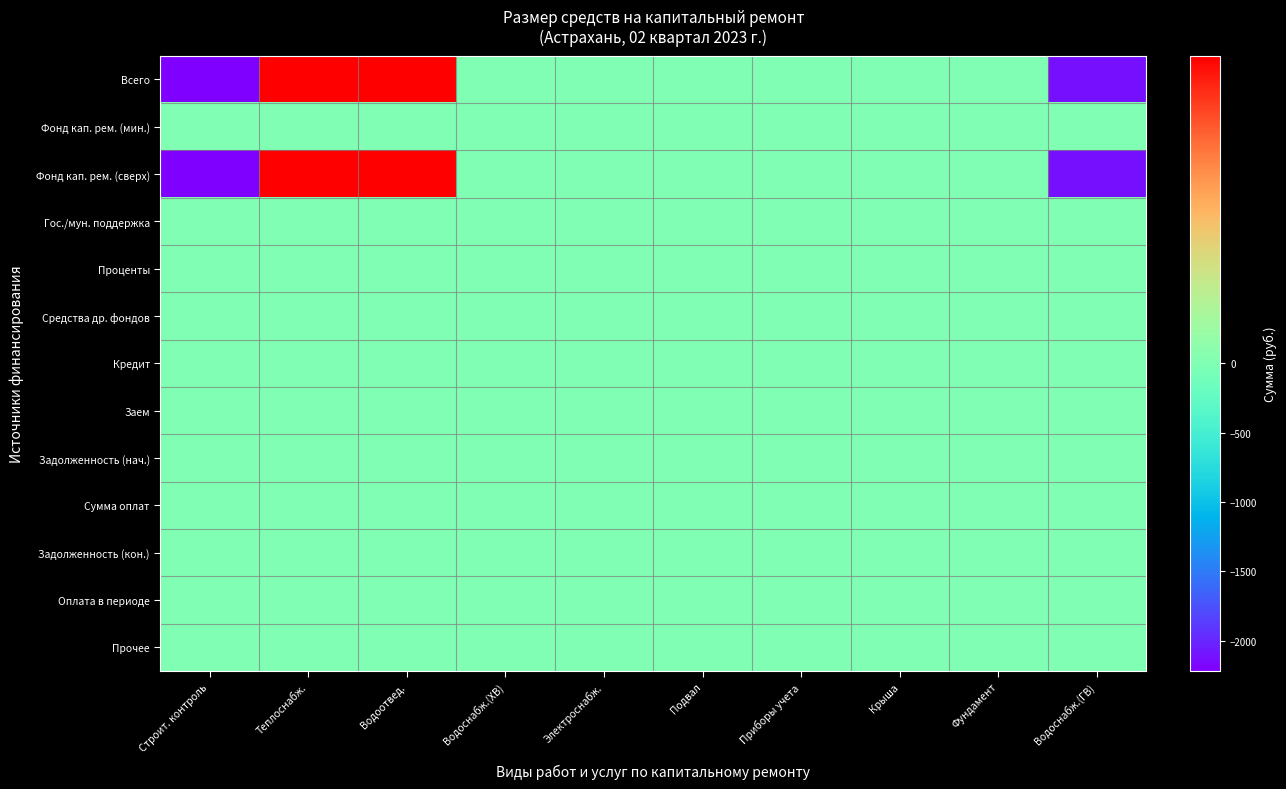

Reading left to right, extract all data points from this chart.

Всего: Строит. контроль=-2218.8	Теплоснабж.=102.4	Водоотвед.=102.0	Водоснабж.(ХВ)=0.3	Электроснабж.=0.0	Подвал=0.0	Приборы учета=0.0	Крыша=0.0	Фундамент=0.0	Водоснабж.(ГВ)=-2116.4
Фонд кап. рем. (мин.): Строит. контроль=0.0	Теплоснабж.=0.0	Водоотвед.=0.0	Водоснабж.(ХВ)=0.0	Электроснабж.=0.0	Подвал=0.0	Приборы учета=0.0	Крыша=0.0	Фундамент=0.0	Водоснабж.(ГВ)=0.0
Фонд кап. рем. (сверх): Строит. контроль=-2218.8	Теплоснабж.=102.4	Водоотвед.=102.0	Водоснабж.(ХВ)=0.3	Электроснабж.=0.0	Подвал=0.0	Приборы учета=0.0	Крыша=0.0	Фундамент=0.0	Водоснабж.(ГВ)=-2116.4
Гос./мун. поддержка: Строит. контроль=0.0	Теплоснабж.=0.0	Водоотвед.=0.0	Водоснабж.(ХВ)=0.0	Электроснабж.=0.0	Подвал=0.0	Приборы учета=0.0	Крыша=0.0	Фундамент=0.0	Водоснабж.(ГВ)=0.0
Проценты: Строит. контроль=0.0	Теплоснабж.=0.0	Водоотвед.=0.0	Водоснабж.(ХВ)=0.0	Электроснабж.=0.0	Подвал=0.0	Приборы учета=0.0	Крыша=0.0	Фундамент=0.0	Водоснабж.(ГВ)=0.0
Средства др. фондов: Строит. контроль=0.0	Теплоснабж.=0.0	Водоотвед.=0.0	Водоснабж.(ХВ)=0.0	Электроснабж.=0.0	Подвал=0.0	Приборы учета=0.0	Крыша=0.0	Фундамент=0.0	Водоснабж.(ГВ)=0.0
Кредит: Строит. контроль=0.0	Теплоснабж.=0.0	Водоотвед.=0.0	Водоснабж.(ХВ)=0.0	Электроснабж.=0.0	Подвал=0.0	Приборы учета=0.0	Крыша=0.0	Фундамент=0.0	Водоснабж.(ГВ)=0.0
Заем: Строит. контроль=0.0	Теплоснабж.=0.0	Водоотвед.=0.0	Водоснабж.(ХВ)=0.0	Электроснабж.=0.0	Подвал=0.0	Приборы учета=0.0	Крыша=0.0	Фундамент=0.0	Водоснабж.(ГВ)=0.0
Задолженность (нач.): Строит. контроль=0.0	Теплоснабж.=0.0	Водоотвед.=0.0	Водоснабж.(ХВ)=0.0	Электроснабж.=0.0	Подвал=0.0	Приборы учета=0.0	Крыша=0.0	Фундамент=0.0	Водоснабж.(ГВ)=0.0
Сумма оплат: Строит. контроль=0.0	Теплоснабж.=0.0	Водоотвед.=0.0	Водоснабж.(ХВ)=0.0	Электроснабж.=0.0	Подвал=0.0	Приборы учета=0.0	Крыша=0.0	Фундамент=0.0	Водоснабж.(ГВ)=0.0
Задолженность (кон.): Строит. контроль=0.0	Теплоснабж.=0.0	Водоотвед.=0.0	Водоснабж.(ХВ)=0.0	Электроснабж.=0.0	Подвал=0.0	Приборы учета=0.0	Крыша=0.0	Фундамент=0.0	Водоснабж.(ГВ)=0.0
Оплата в периоде: Строит. контроль=0.0	Теплоснабж.=0.0	Водоотвед.=0.0	Водоснабж.(ХВ)=0.0	Электроснабж.=0.0	Подвал=0.0	Приборы учета=0.0	Крыша=0.0	Фундамент=0.0	Водоснабж.(ГВ)=0.0
Прочее: Строит. контроль=0.0	Теплоснабж.=0.0	Водоотвед.=0.0	Водоснабж.(ХВ)=0.0	Электроснабж.=0.0	Подвал=0.0	Приборы учета=0.0	Крыша=0.0	Фундамент=0.0	Водоснабж.(ГВ)=0.0